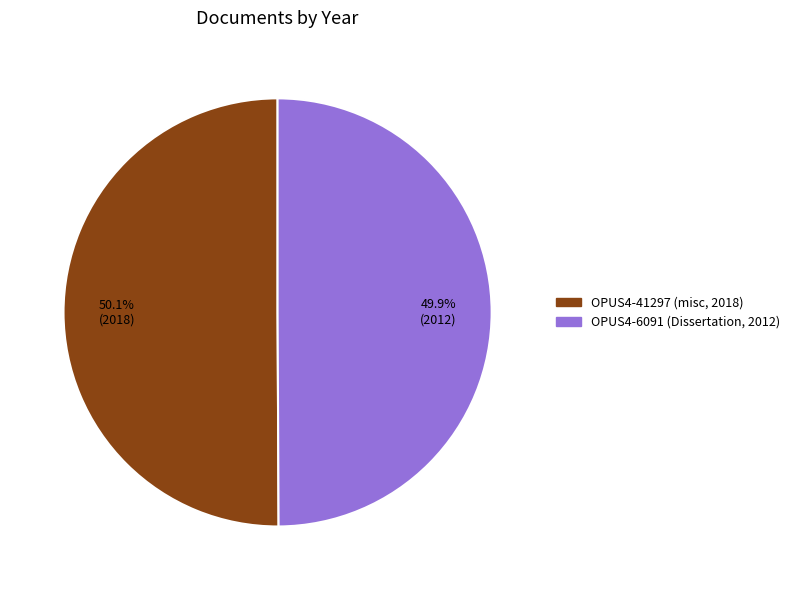

What percentage is NOT represented by OPUS4-6091 (Dissertation, 2012)?

50.1%